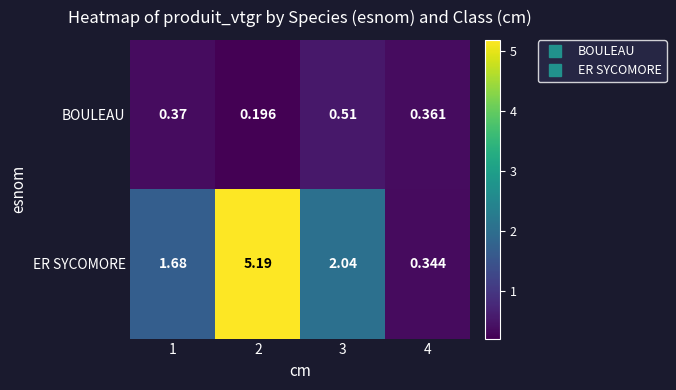

Rank the series at 1 from lowest to highest value.

BOULEAU, ER SYCOMORE